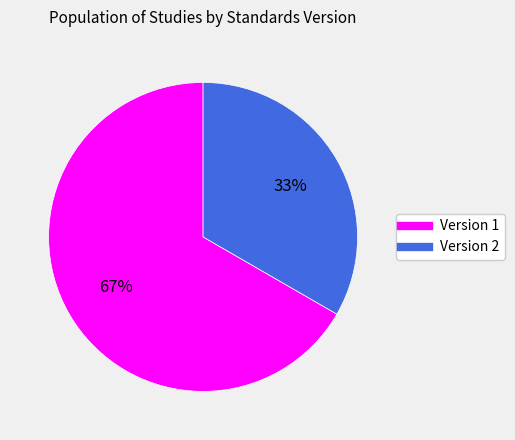

To the nearest percent, what is the average slice percentage?

50%